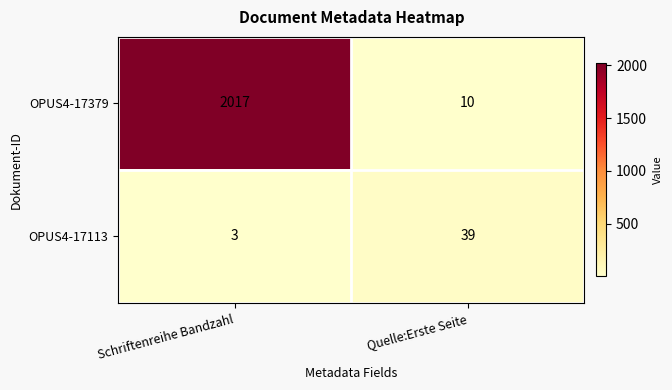

What is the total value across all series at Quelle:Erste Seite?

49